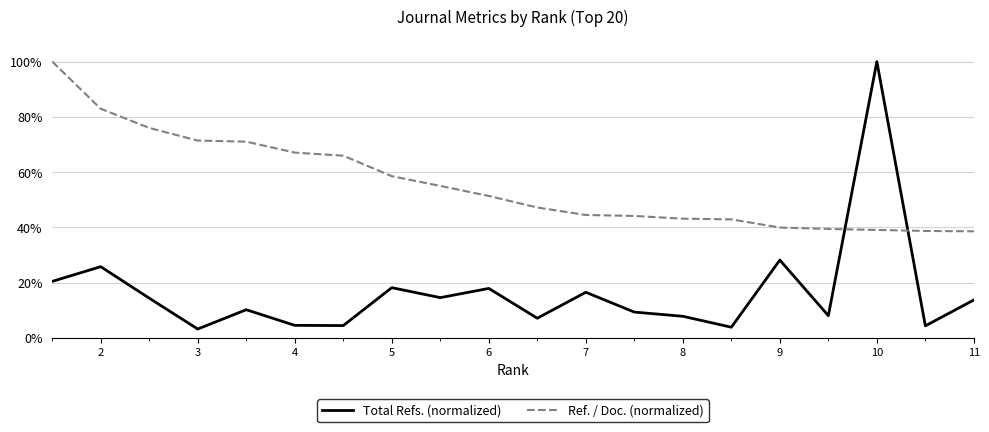

Does the chart display data point markers on the line(s)?

No